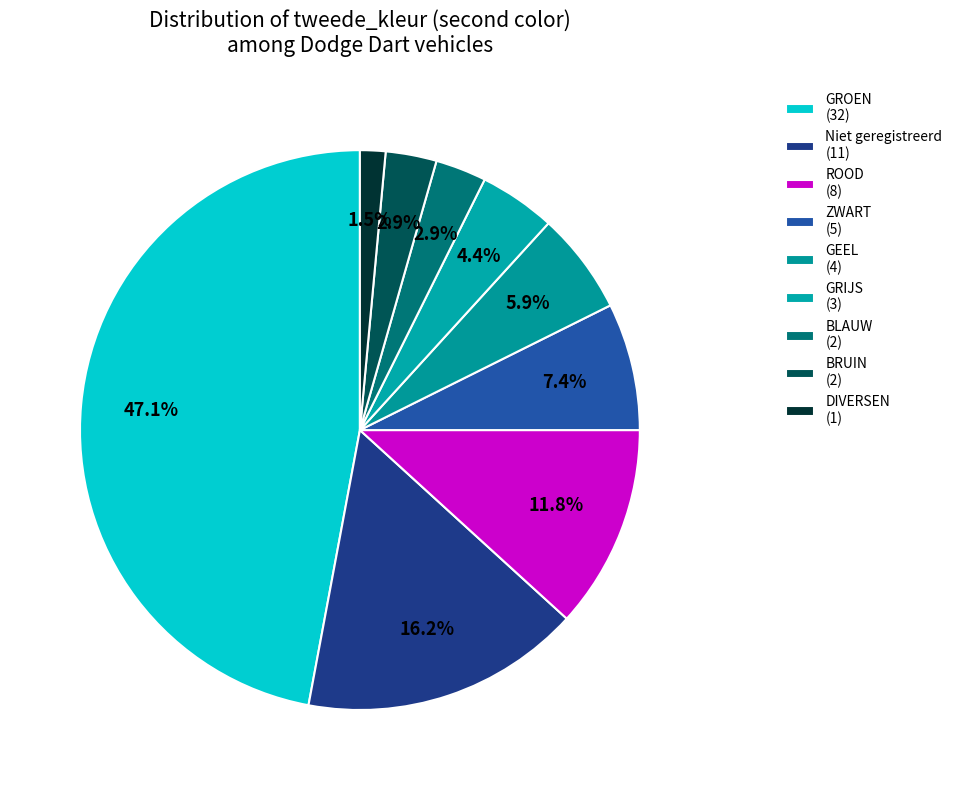

How many segments does this pie chart have?

9